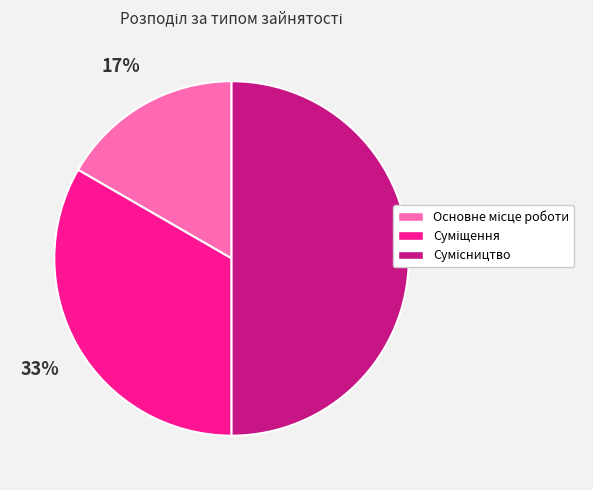

How many slices are in this pie chart?

3